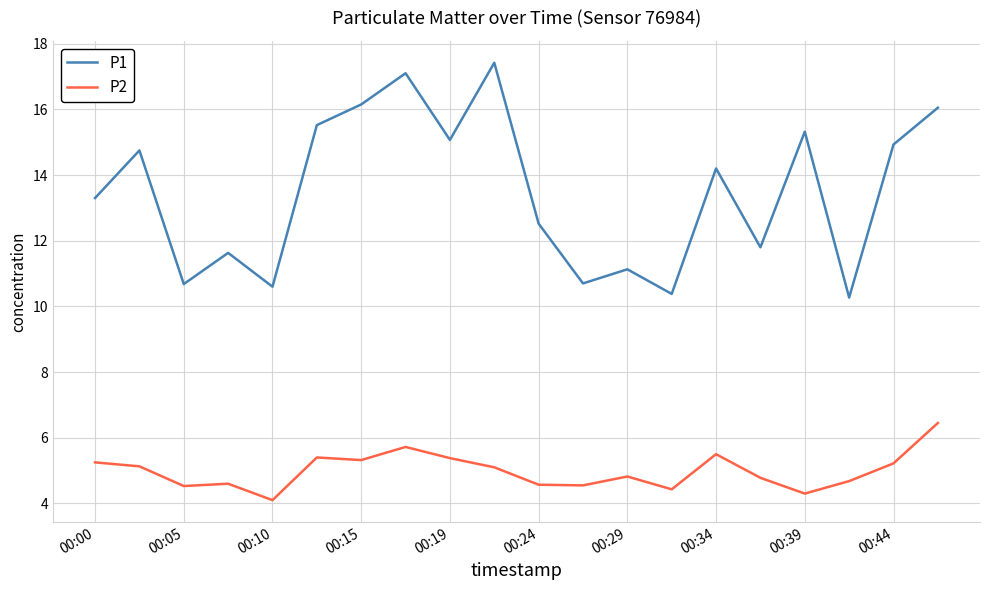

Which series has the largest total across all categories?

P1